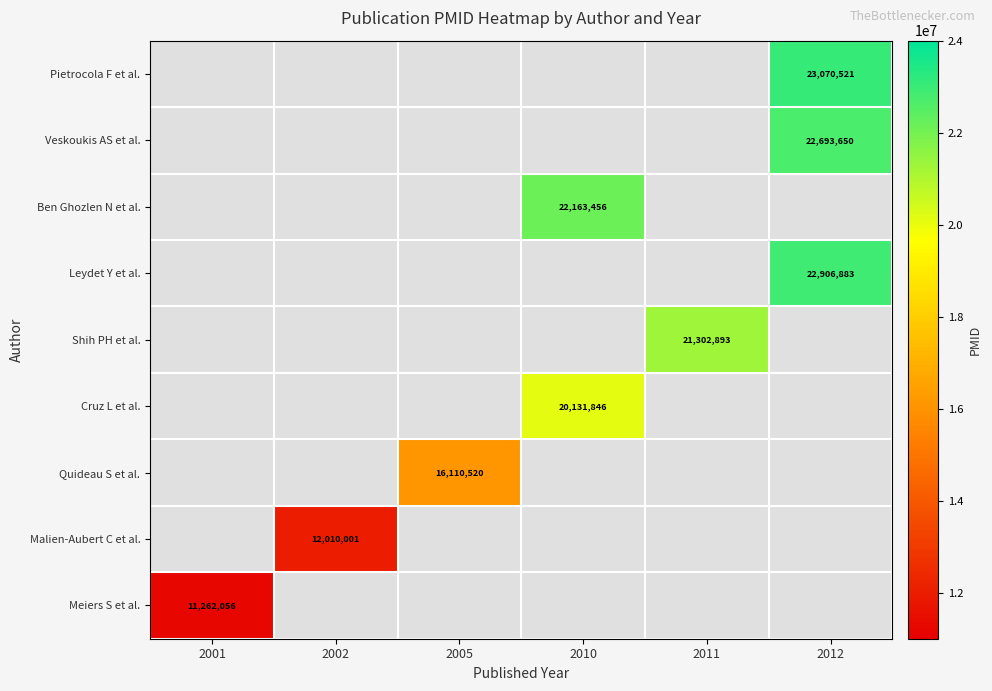

True or false: Malien-Aubert C et al. has a value of 12010001 at 2002.

True